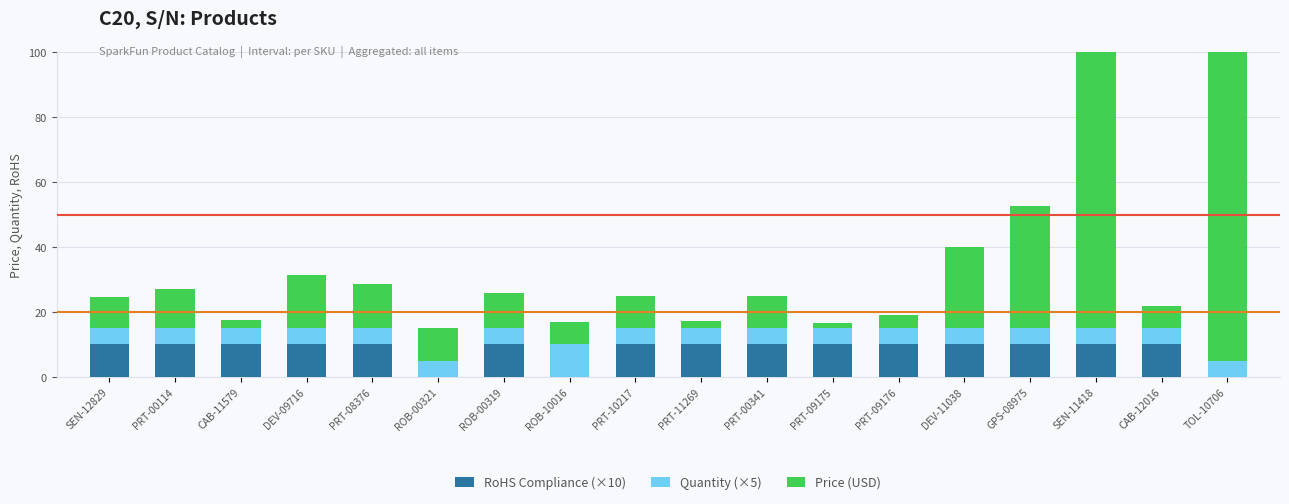

What is the difference between the highest and lowest values at CAB-12016?

5.0